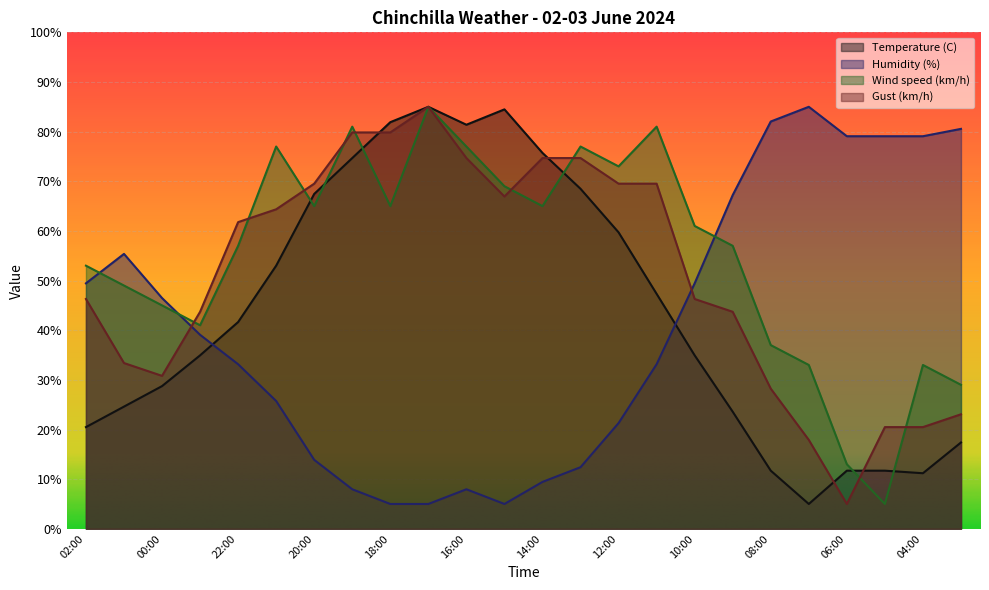

True or false: Gust (km/h) has more than 2 points higher than both neighbors.

False